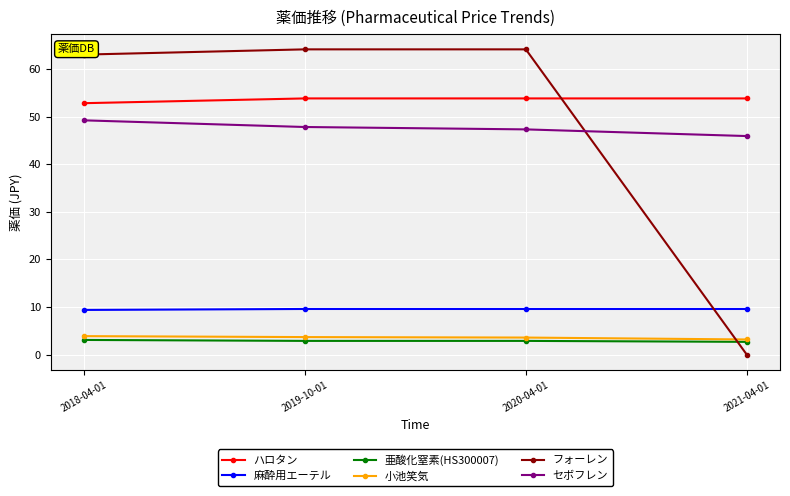

True or false: ハロタン and 亜酸化窒素(HS300007) intersect in this chart.

False